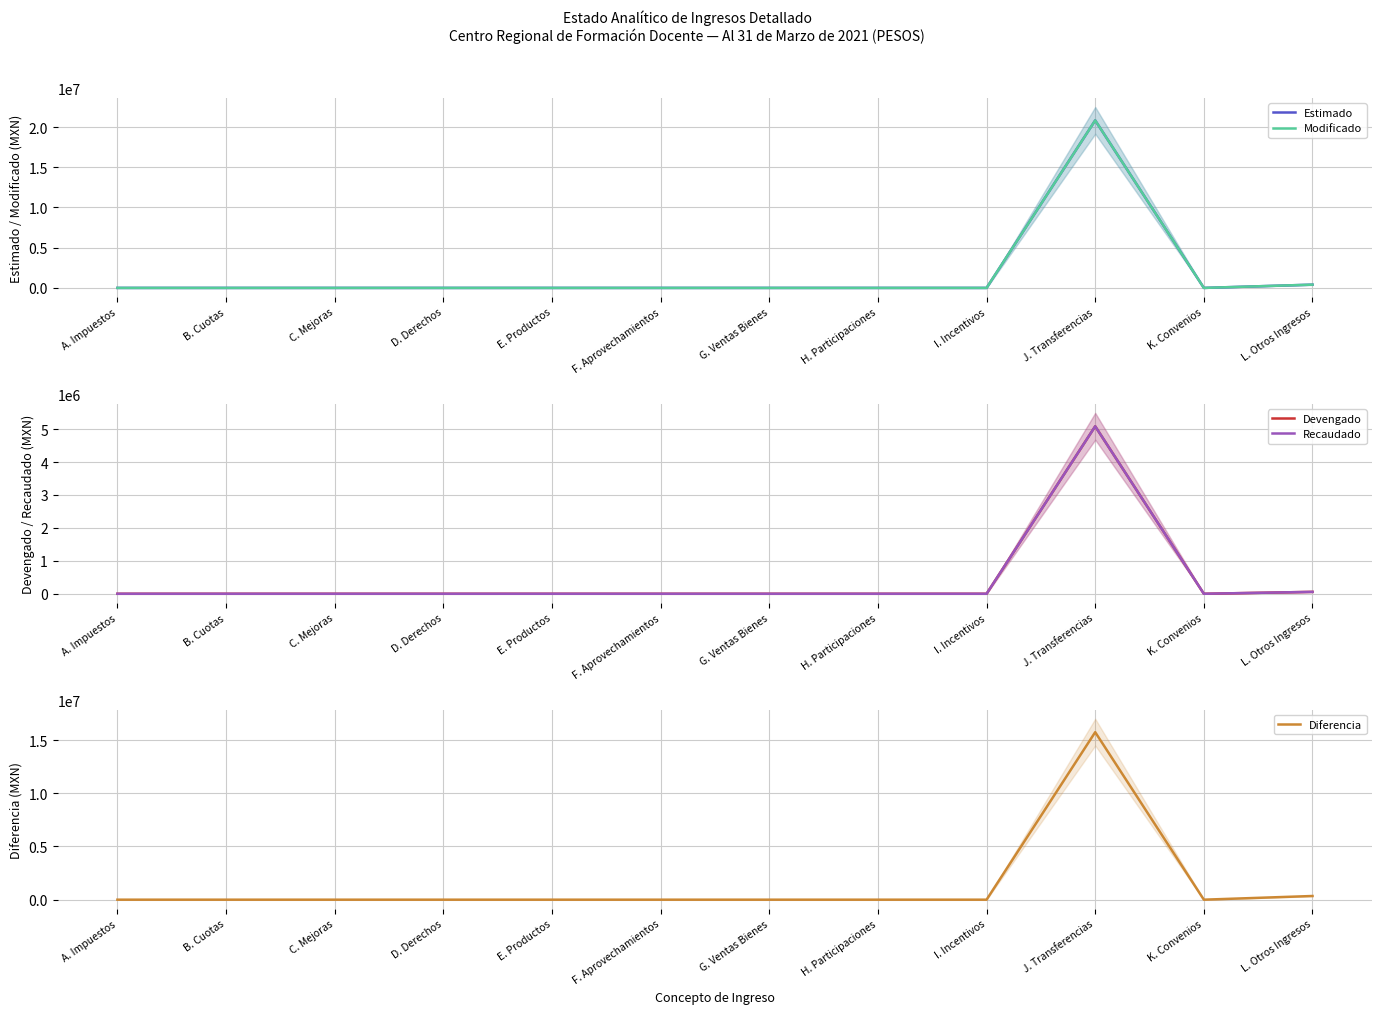

Does the chart display data point markers on the line(s)?

No